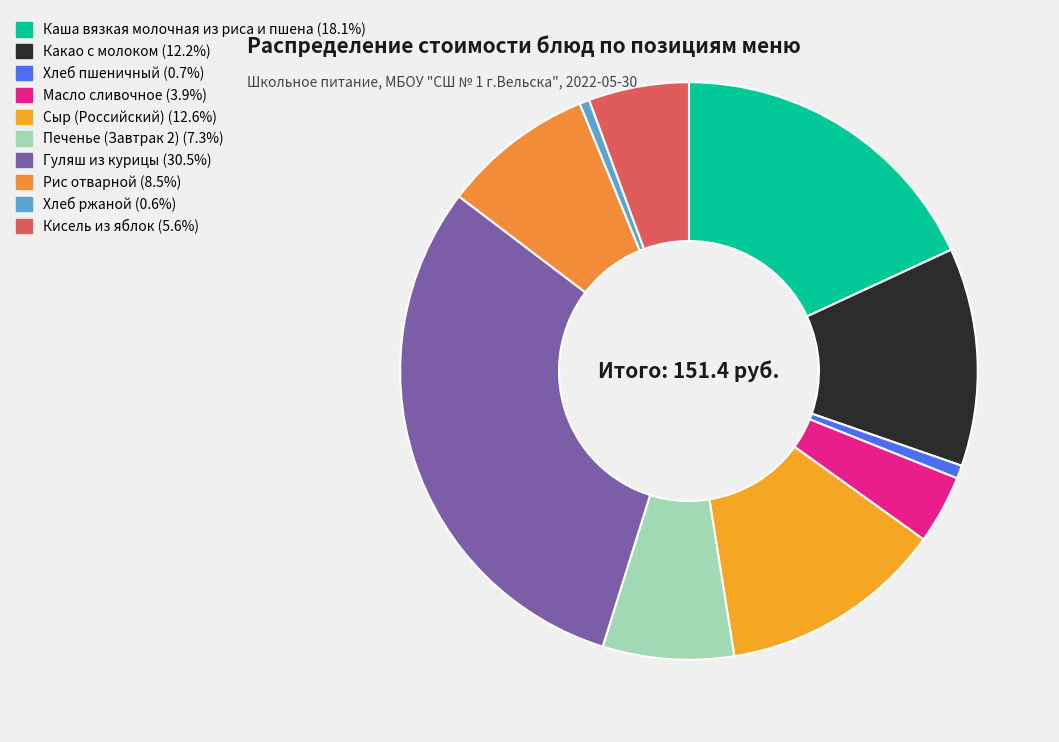

What percentage is the Рис отварной slice, to the nearest percent?

8%